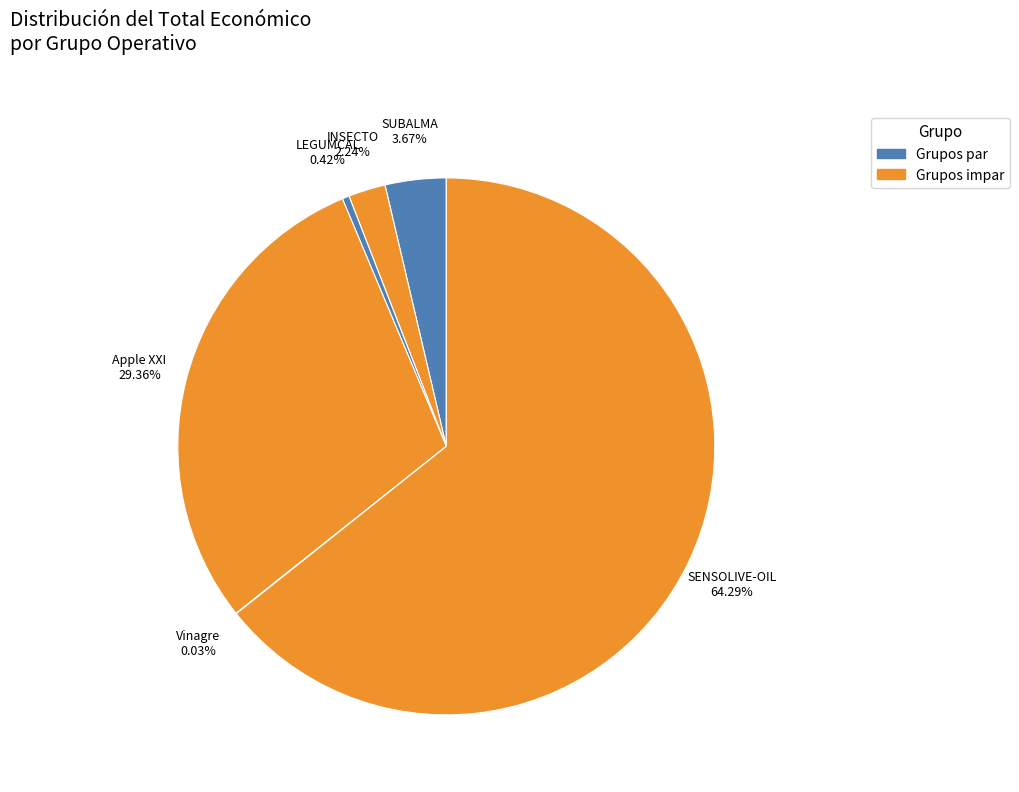

To the nearest percent, what percentage of the pie is INSECTO?

2%